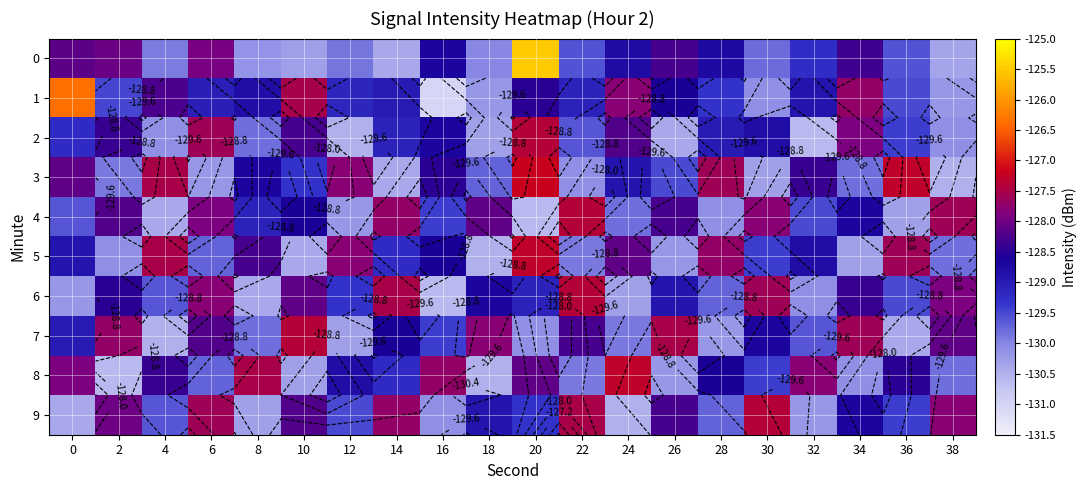

Is it true that 4 equals -203.9 at 10?

False